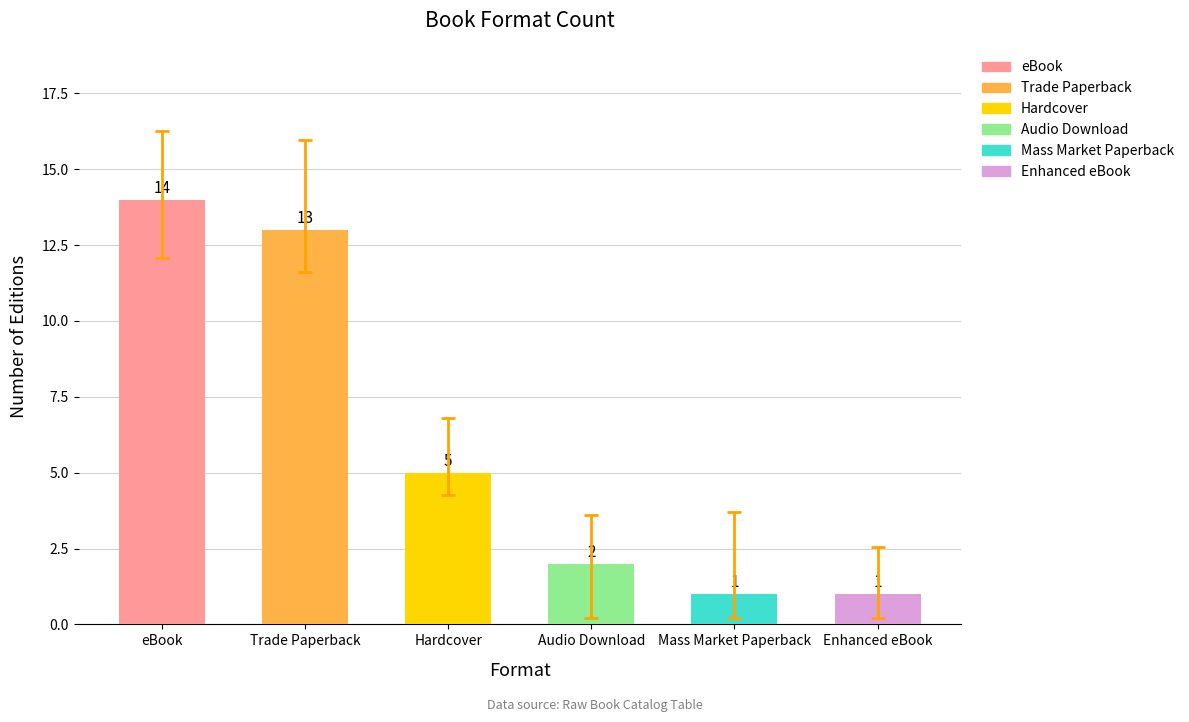

What is the maximum value shown in the chart?

14